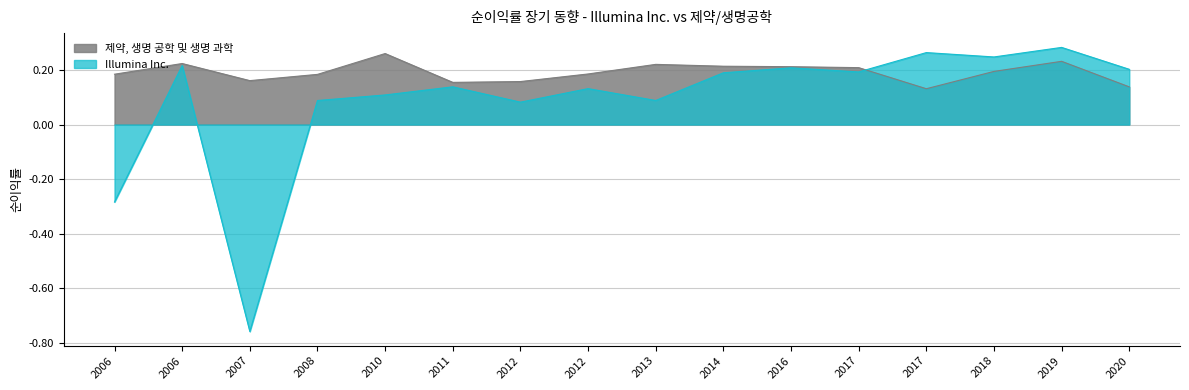

List the series in order of their overall mean, lowest first.

Illumina Inc., 제약, 생명 공학 및 생명 과학